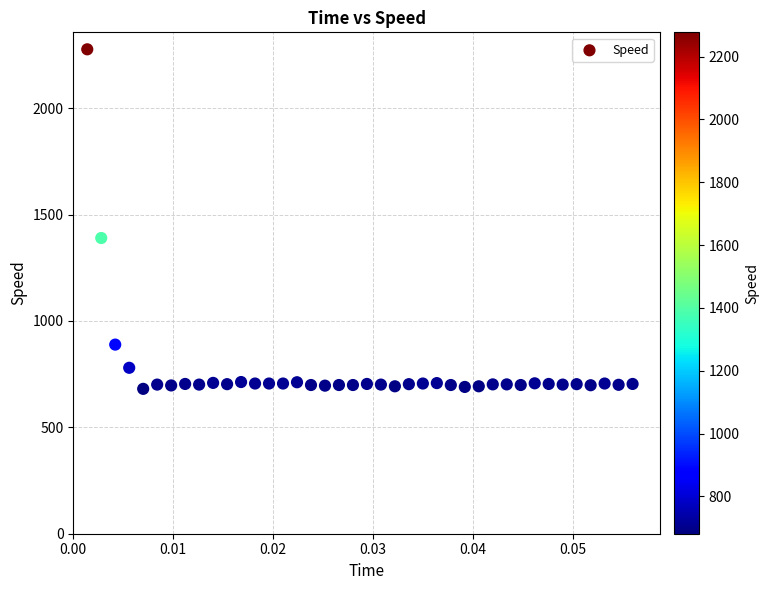

What is the range of Y values (max minus min)?

1596